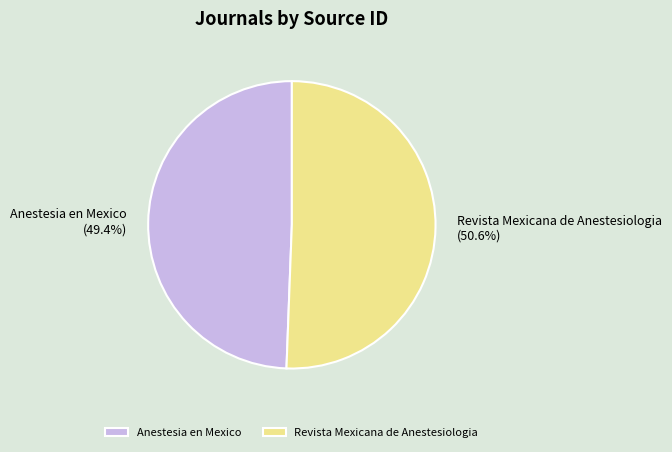

Rank the categories by value from highest to lowest.

Revista Mexicana de Anestesiologia, Anestesia en Mexico